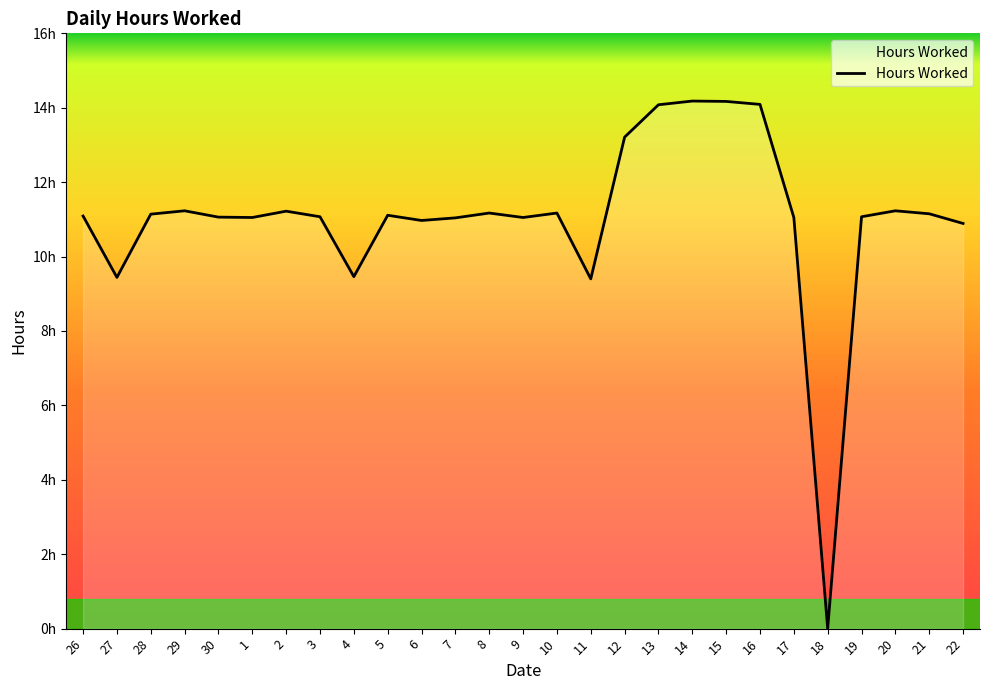

Does the chart display data point markers on the line(s)?

No